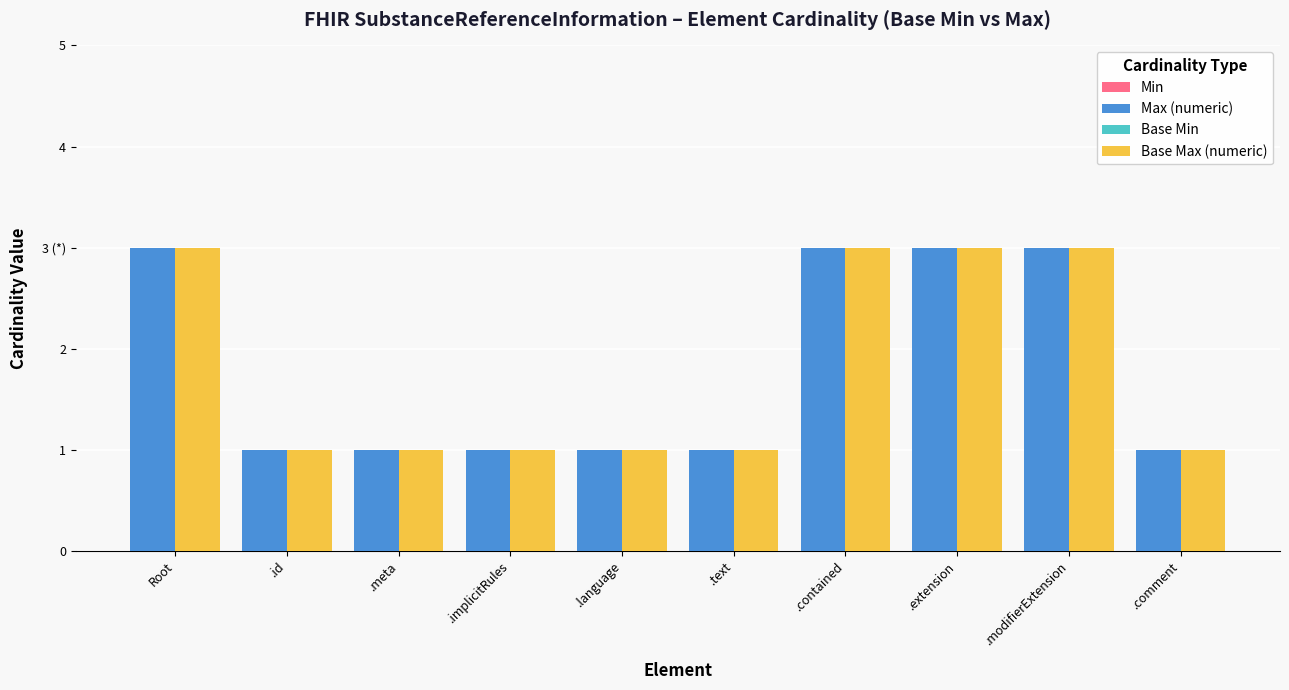

What value does the Base Max (numeric) series have at Root?

3